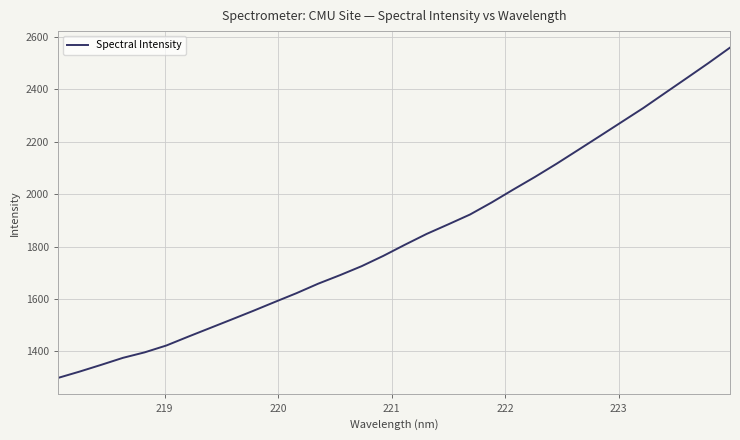

What is the average value?

1835.8